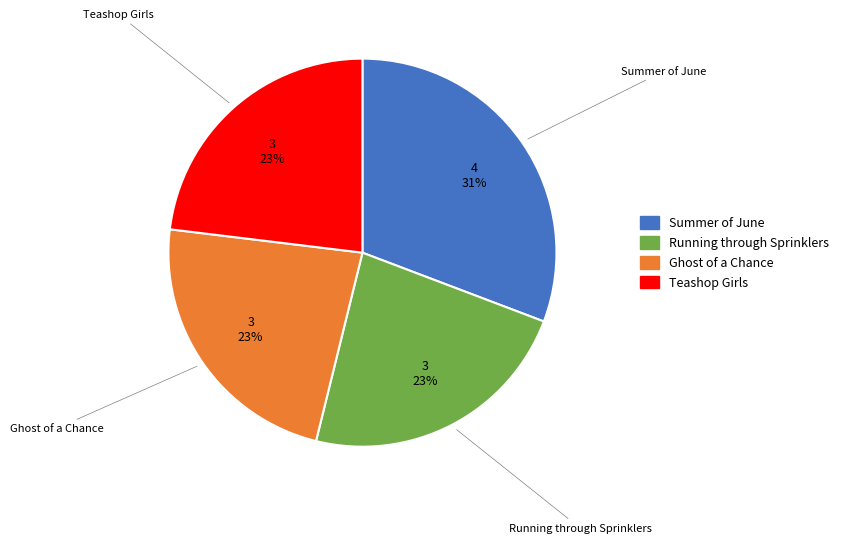

Is the sum of Ghost of a Chance and Running through Sprinklers greater than half?

No